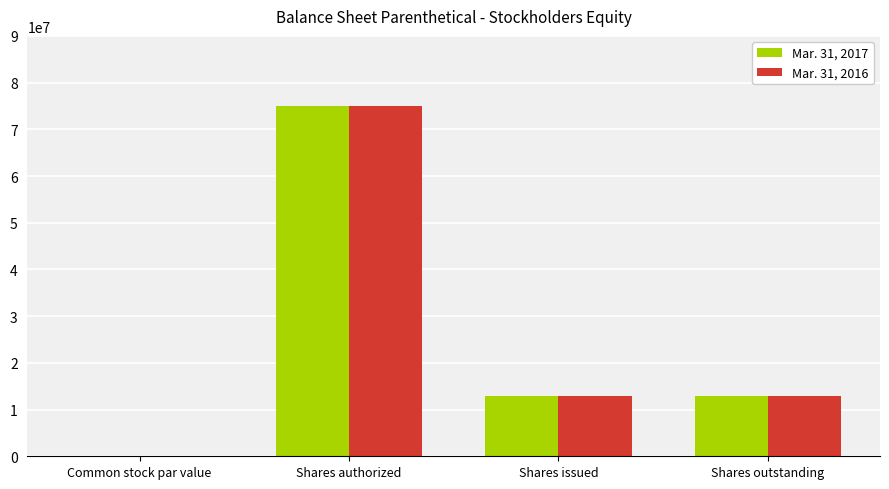

The value of Mar. 31, 2016 at Shares issued is 13000000.0. True or false?

True